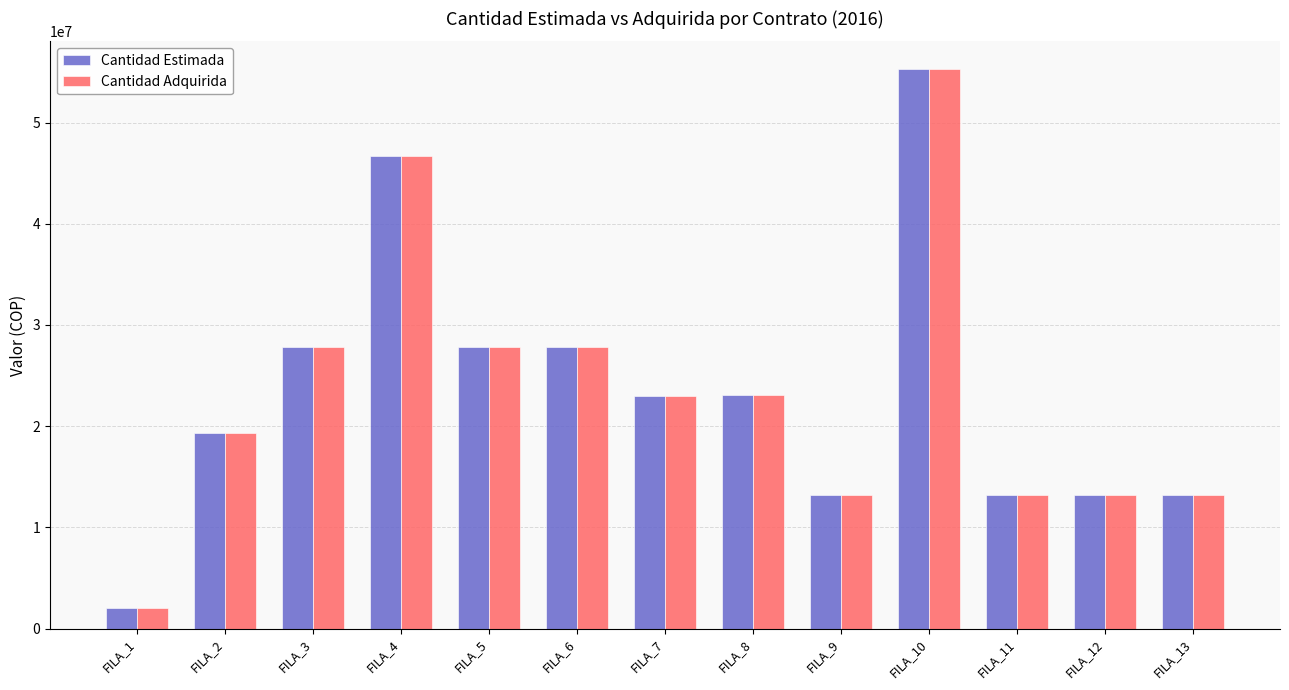

At which category is the sum across all series the highest?

FILA_10